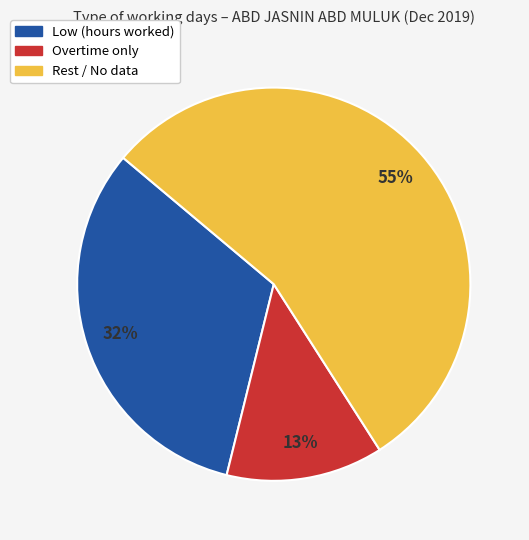

To the nearest percent, what is the difference between the largest and smallest slice percentages?

42%